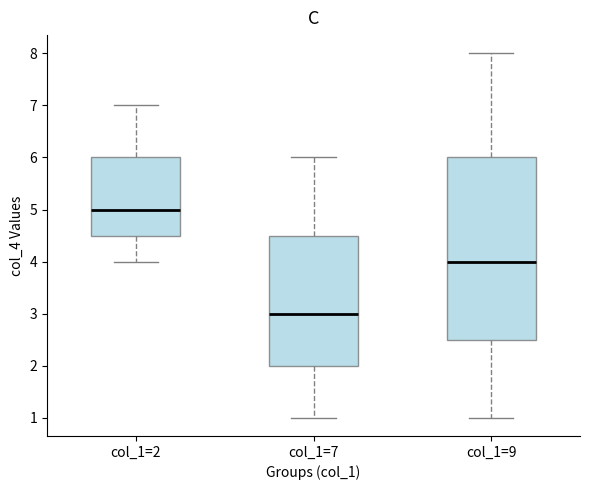

Reading left to right, read every box against the y-axis: the position of its median line, the range the box covers, and the ends of its whiskers. The values are not printed on the chart, so give them approximately, as read against the axis.

col_1=2: median 5.0, box 4.5 to 6.0, whiskers 4.0 to 7.0
col_1=7: median 3.0, box 2.0 to 4.5, whiskers 1.0 to 6.0
col_1=9: median 4.0, box 2.5 to 6.0, whiskers 1.0 to 8.0